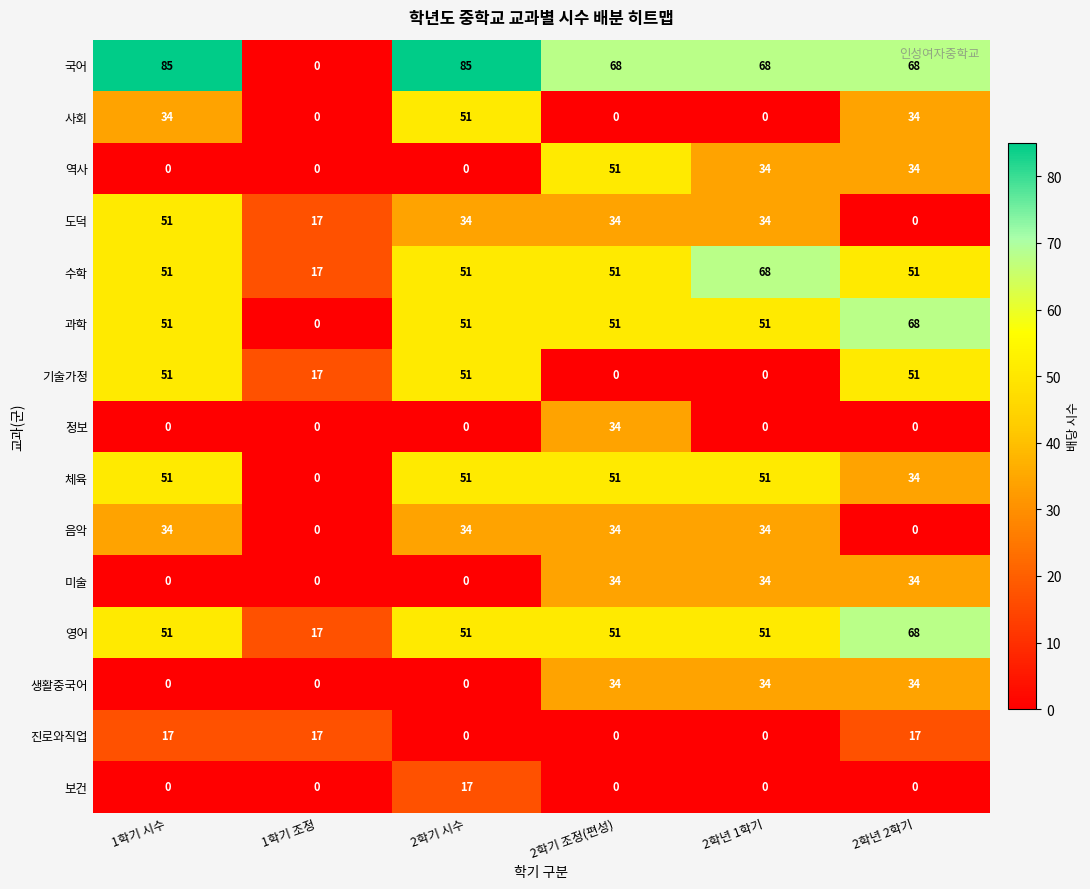

The 과학 series shows 68 at 2학년 2학기. True or false?

True